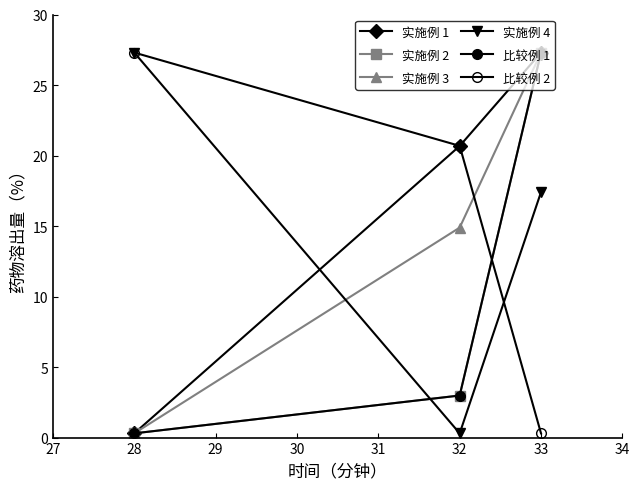

Does the chart have visible grid lines?

No